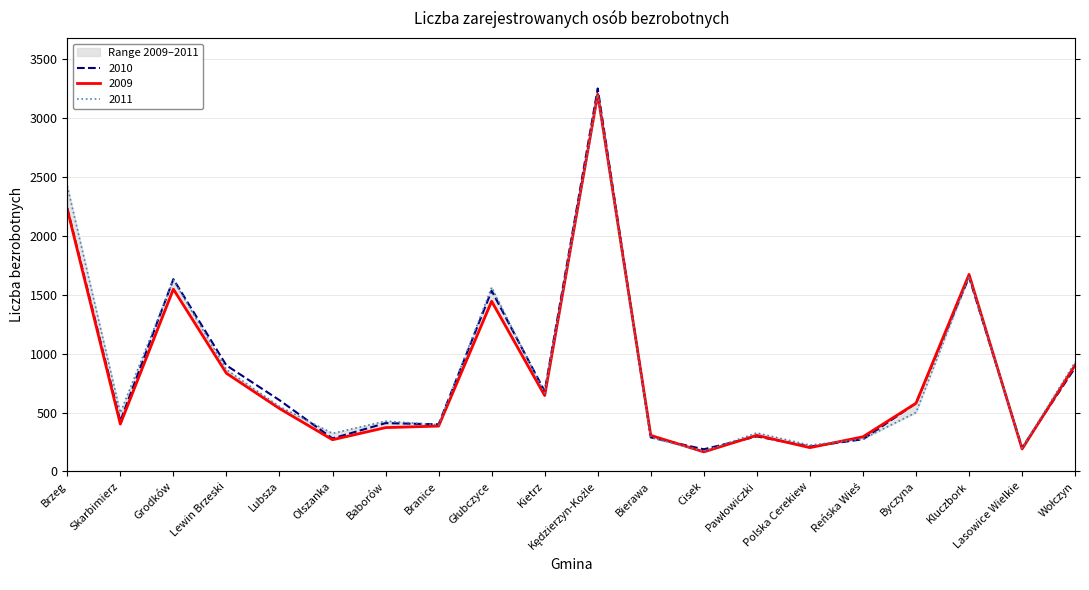

Reading left to right, what are all the values shown in this chart?

2009: Brzeg=2225	Skarbimierz=402	Grodków=1547	Lewin Brzeski=833	Lubsza=534	Olszanka=269	Baborów=372	Branice=385	Głubczyce=1444	Kietrz=644	Kędzierzyn-Koźle=3202	Bierawa=306	Cisek=166	Pawłowiczki=306	Polska Cerekiew=202	Reńska Wieś=294	Byczyna=579	Kluczbork=1672	Lasowice Wielkie=191	Wołczyn=903
2010: Brzeg=2234	Skarbimierz=427	Grodków=1632	Lewin Brzeski=900	Lubsza=605	Olszanka=280	Baborów=410	Branice=400	Głubczyce=1534	Kietrz=681	Kędzierzyn-Koźle=3250	Bierawa=289	Cisek=188	Pawłowiczki=297	Polska Cerekiew=211	Reńska Wieś=273	Byczyna=579	Kluczbork=1649	Lasowice Wielkie=201	Wołczyn=881
2011: Brzeg=2422	Skarbimierz=498	Grodków=1624	Lewin Brzeski=864	Lubsza=551	Olszanka=323	Baborów=427	Branice=396	Głubczyce=1562	Kietrz=665	Kędzierzyn-Koźle=3199	Bierawa=288	Cisek=171	Pawłowiczki=327	Polska Cerekiew=223	Reńska Wieś=276	Byczyna=500	Kluczbork=1656	Lasowice Wielkie=198	Wołczyn=929